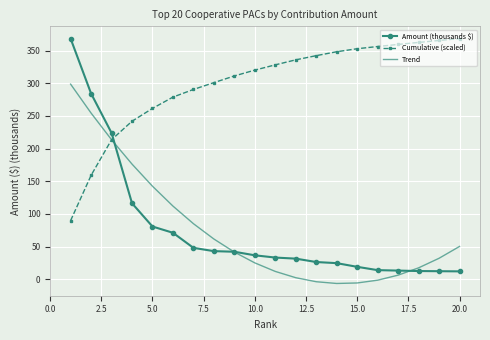

Which series has the largest total across all categories?

Cumulative (scaled)